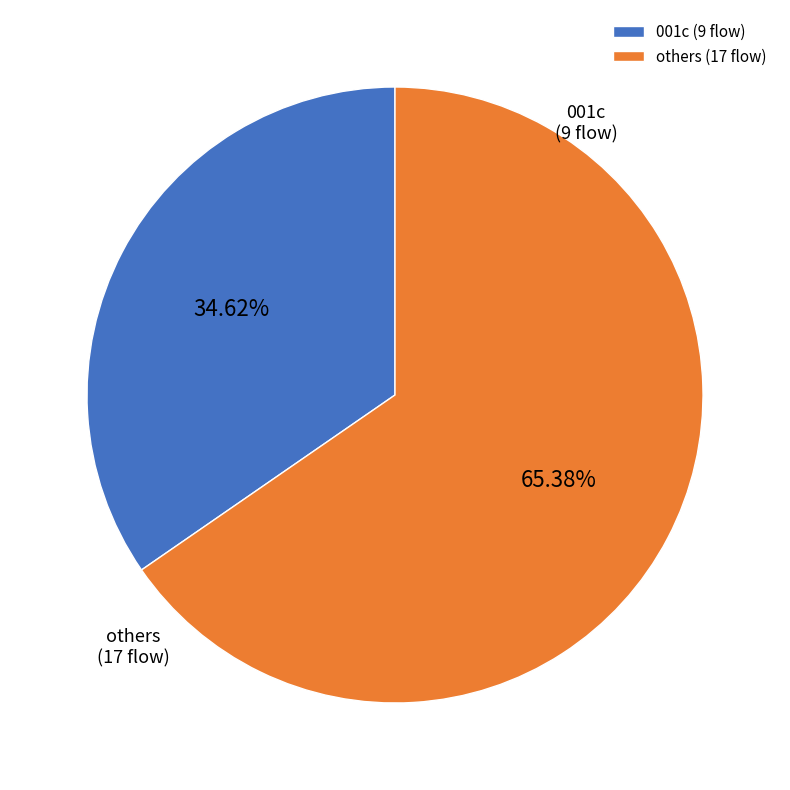

How many segments does this pie chart have?

2